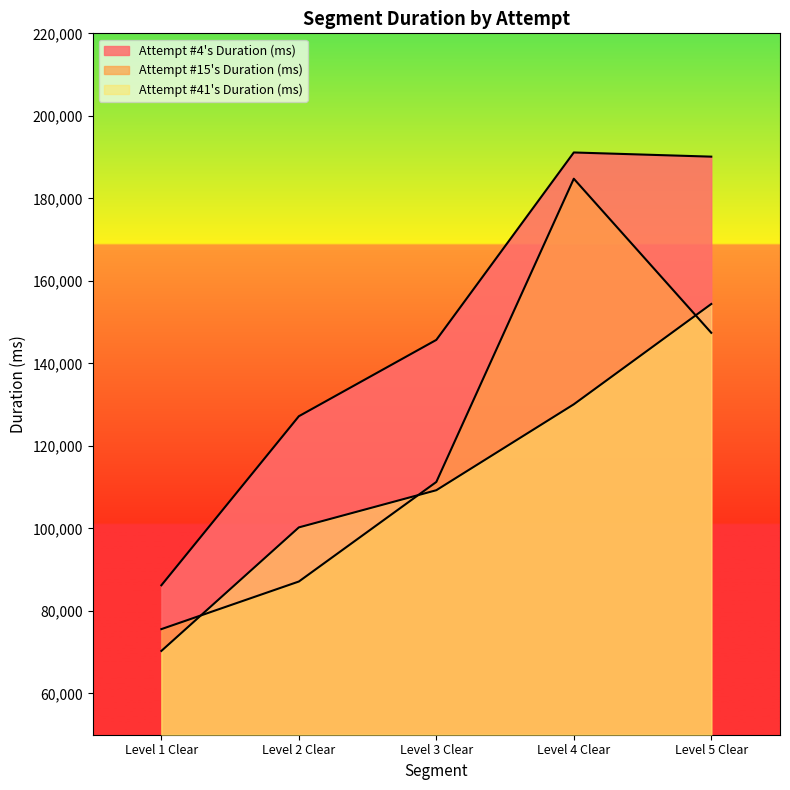

Rank the series by their average value, from highest to lowest.

Attempt #4's Duration (ms), Attempt #15's Duration (ms), Attempt #41's Duration (ms)